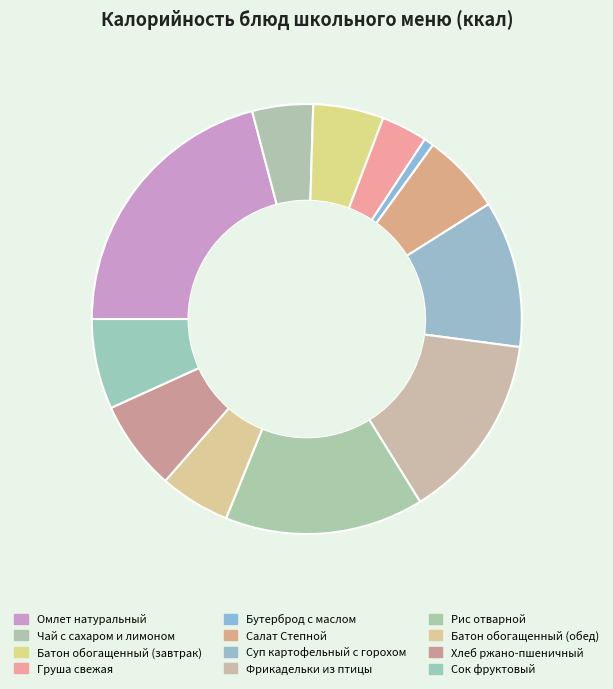

Do Сок фруктовый and Батон обогащенный (завтрак) together represent more than half of the pie?

No